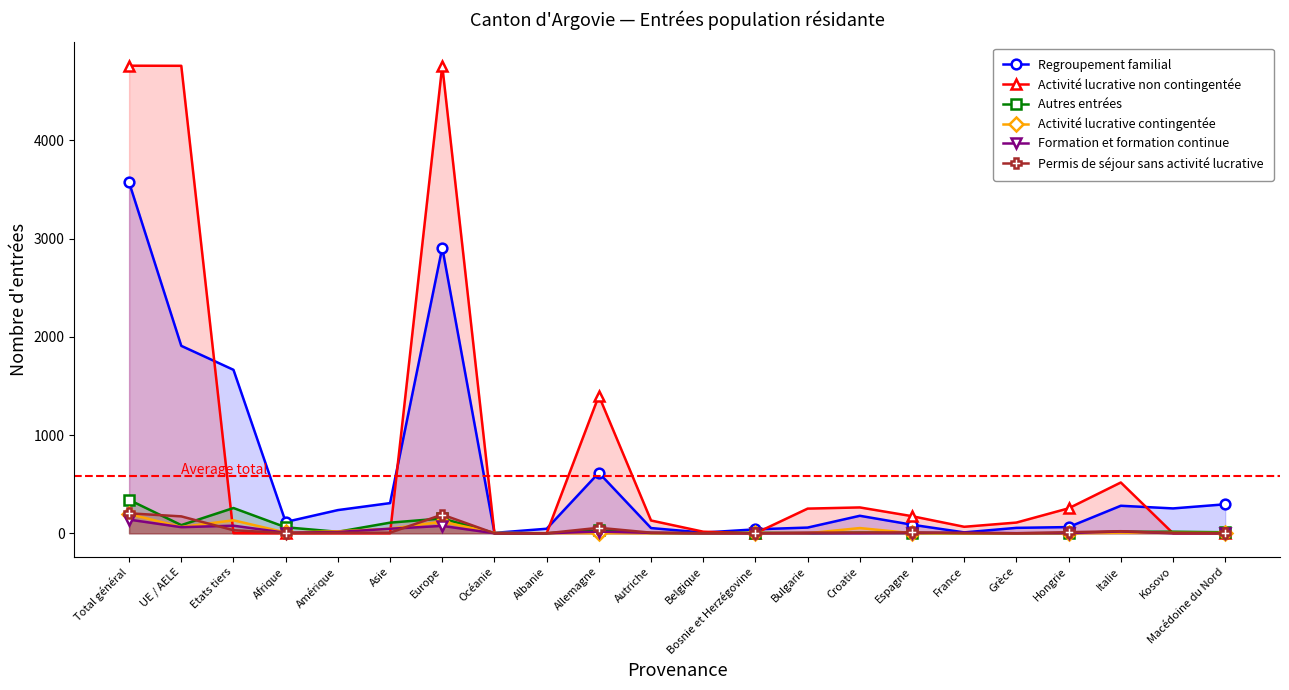

Where does the Activité lucrative contingentée series first go above 4?

Total général